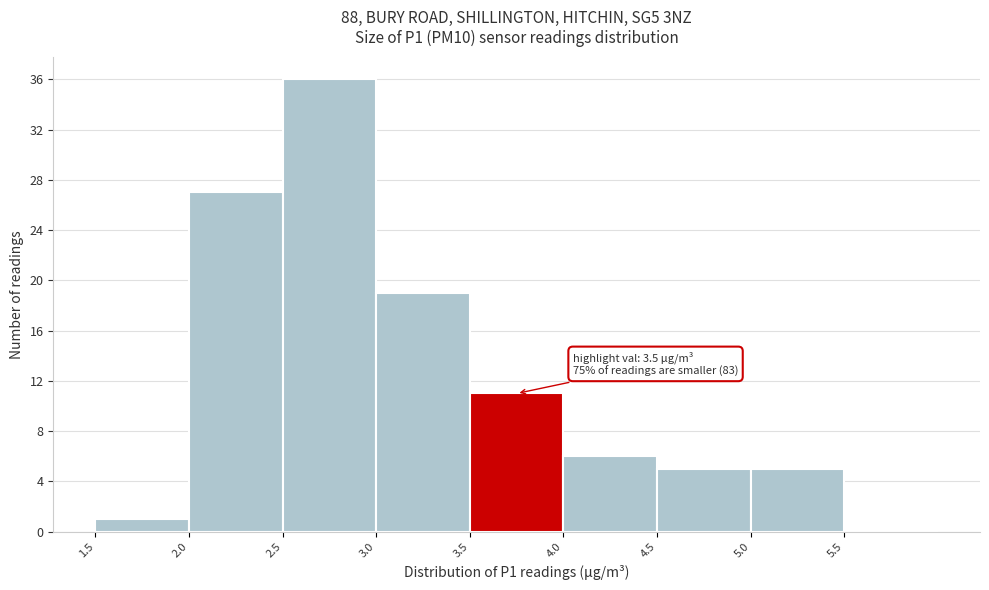

Which range on the x-axis has the tallest bar?

2.5 to 3.0